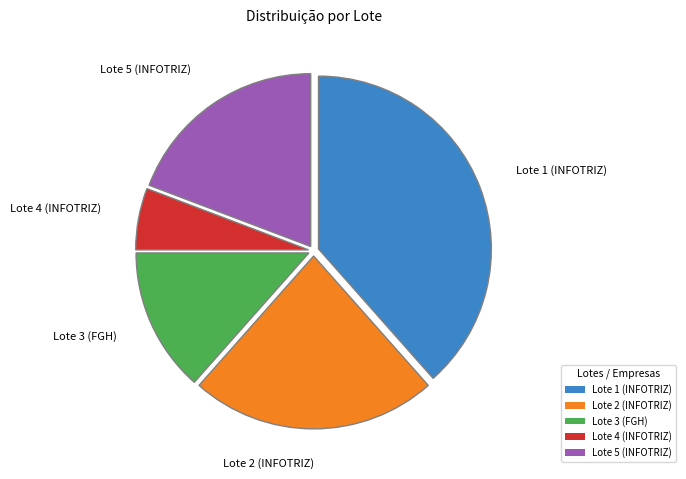

Which category has the smallest portion of the pie?

Lote 4 (INFOTRIZ)